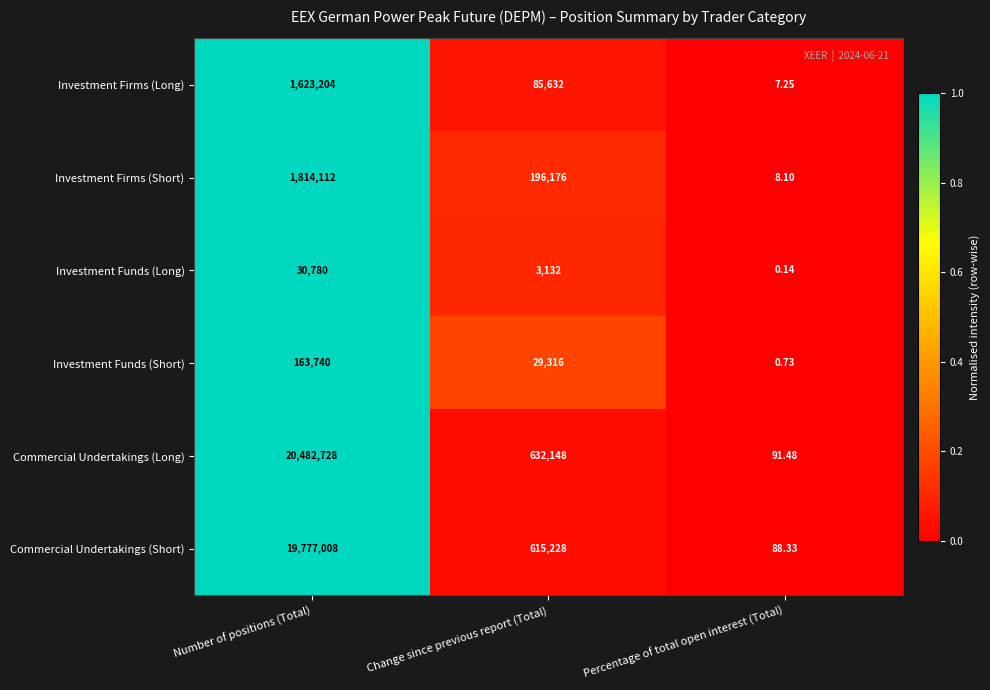

Count the number of data series in this chart.

6